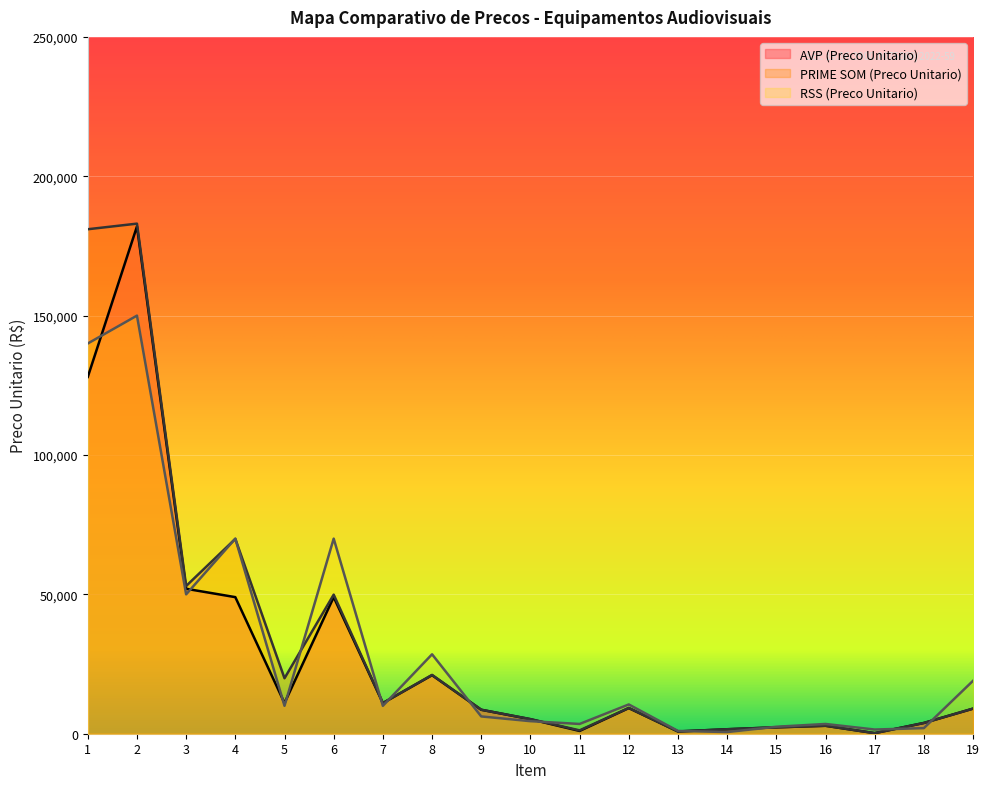

What is the approximate value of RSS (Preco Unitario) at 12, to the nearest 100?

10500